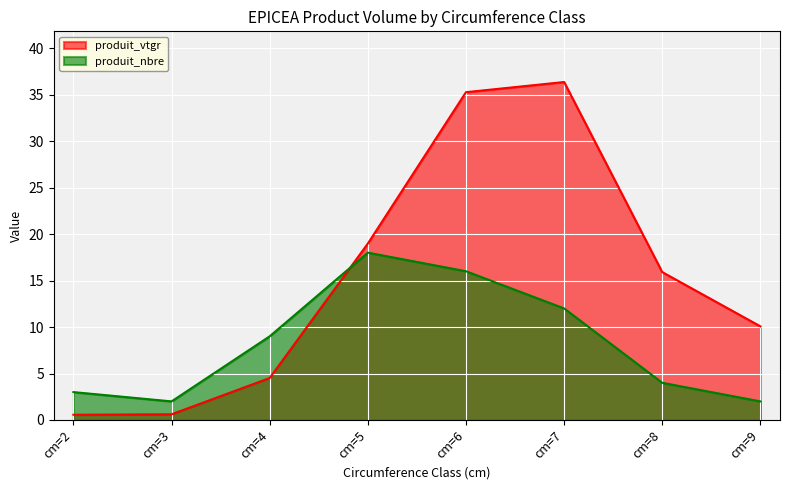

How many values in the produit_nbre series exceed 9?

3